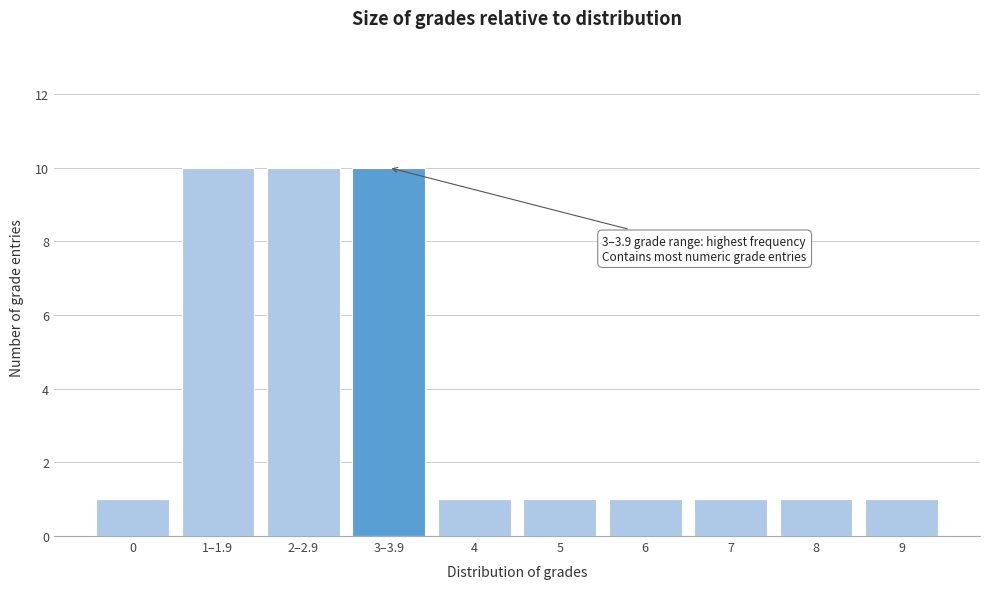

Reading right to left, what are all the values shown in this chart?

1	1	1	1	1	1	10	10	10	1